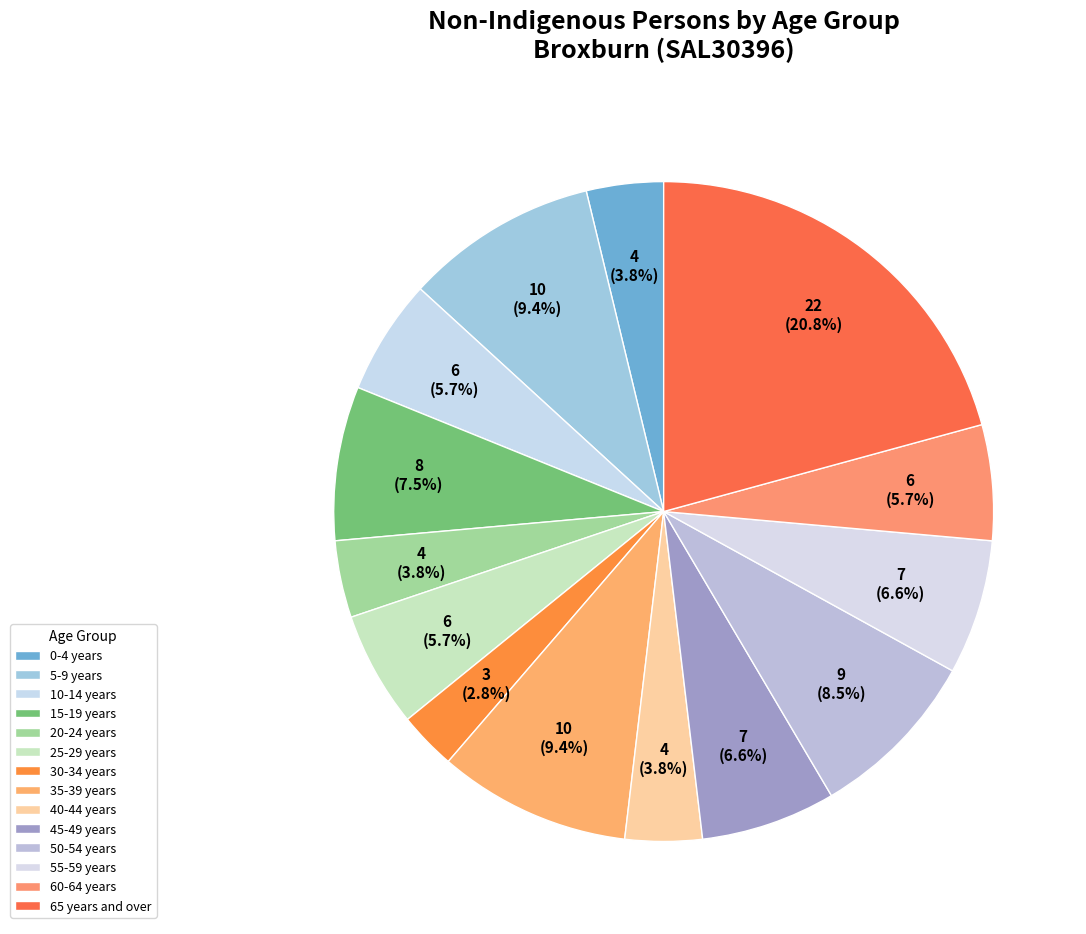

Is 30-34 years the majority of the pie?

No